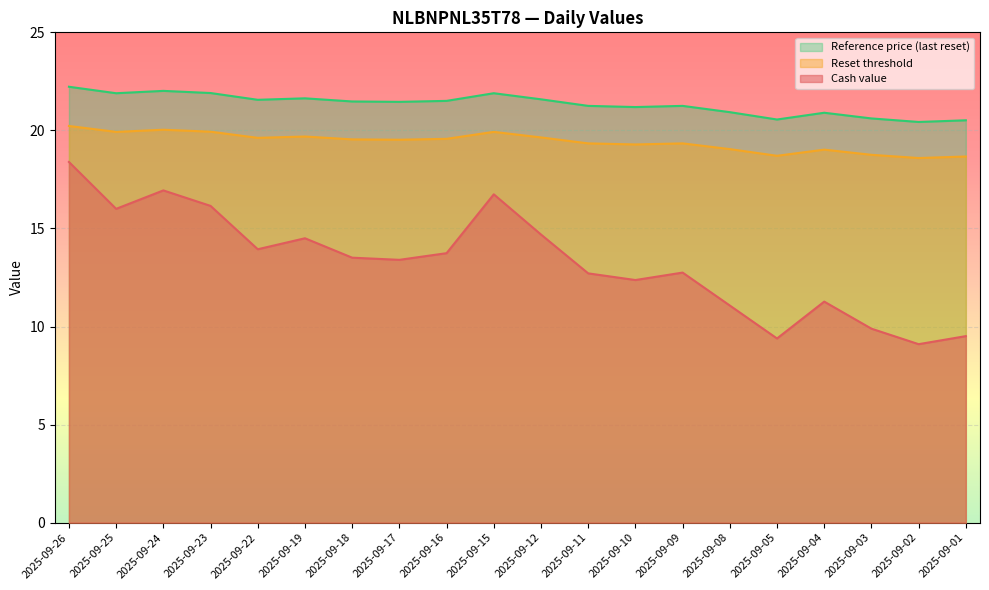

Between 2025-09-01 and 2025-09-02, which is larger?

2025-09-01